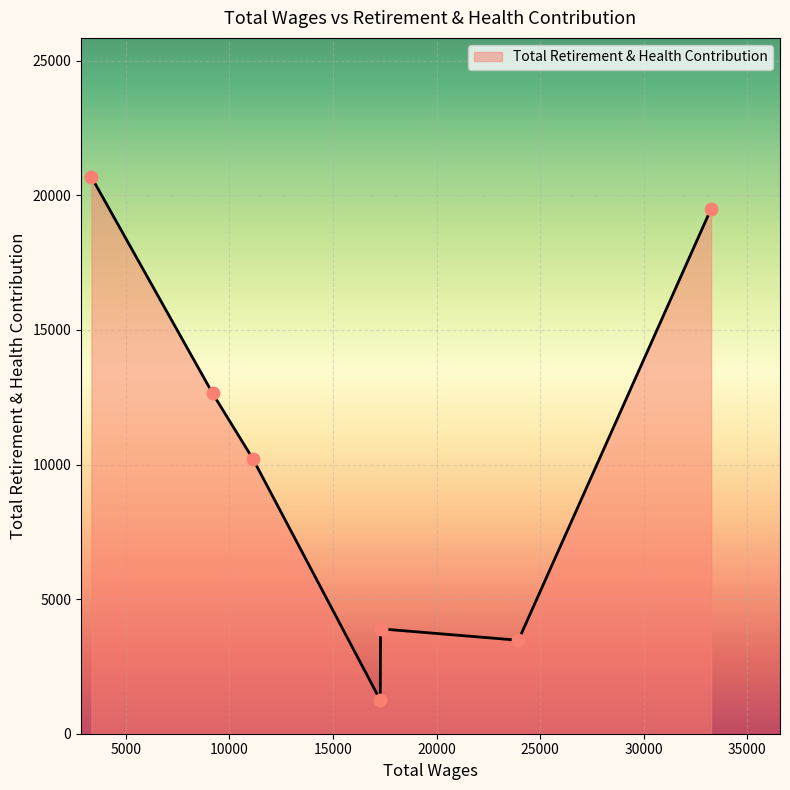

What is the sum of all values?

71631